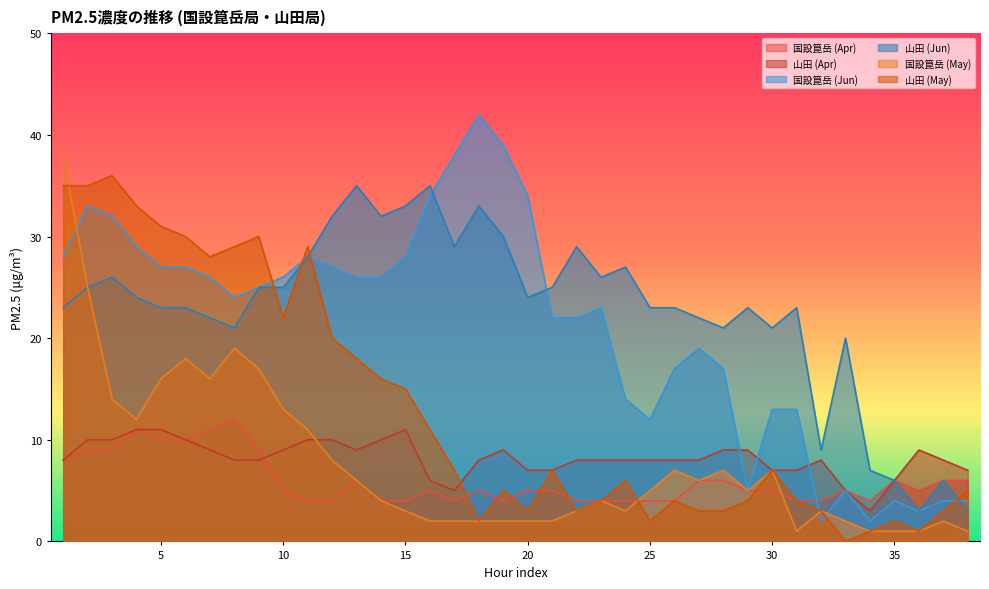

Which has a higher value, 37 or 38?

37